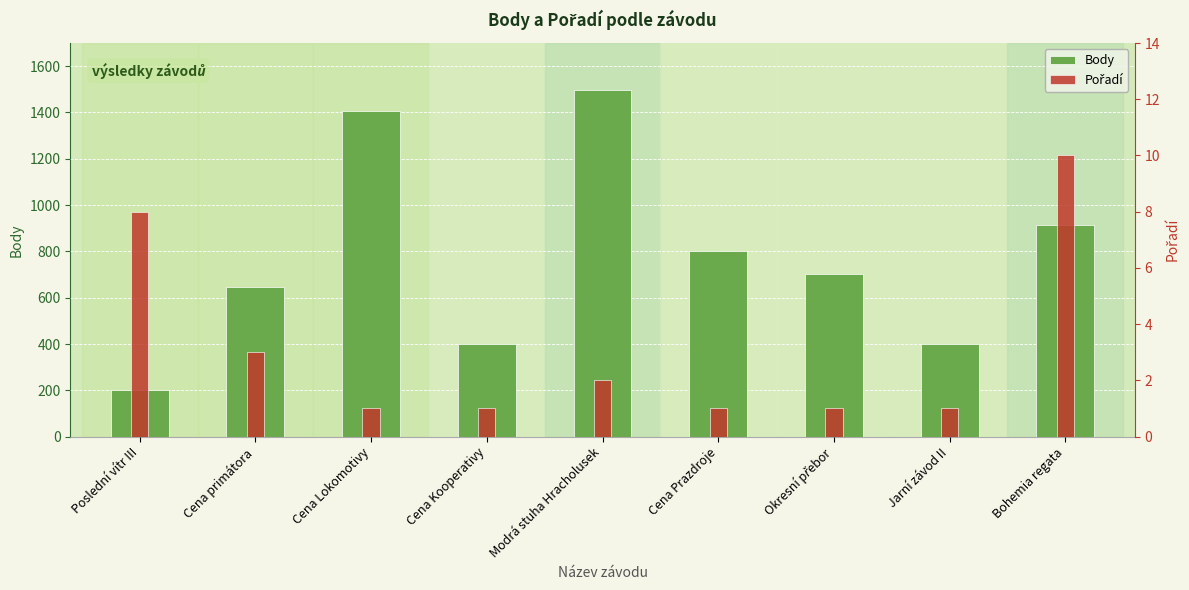

How many distinct data groups are displayed?

2